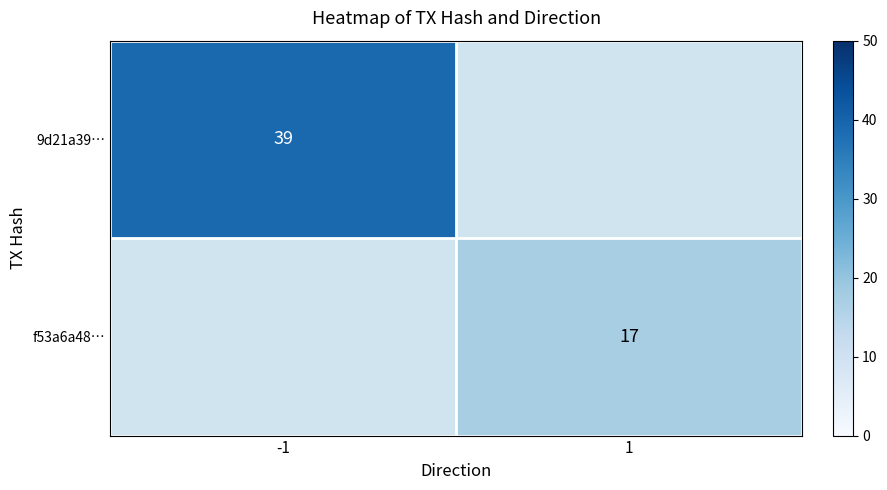

Is it true that 9d21a39… equals 23 at -1?

False